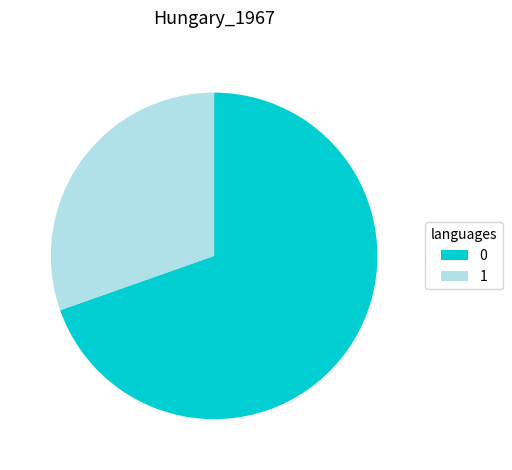

How many segments does this pie chart have?

2